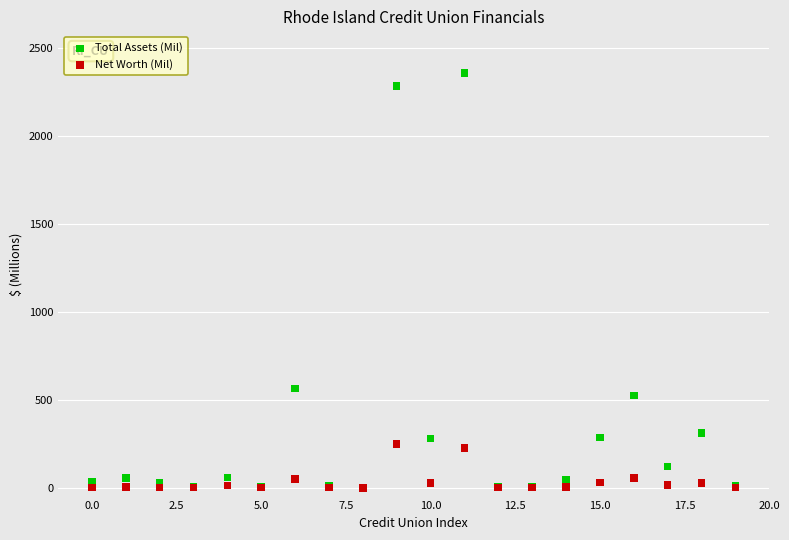

Across all series, what Y value is closest to 1178?

564.1